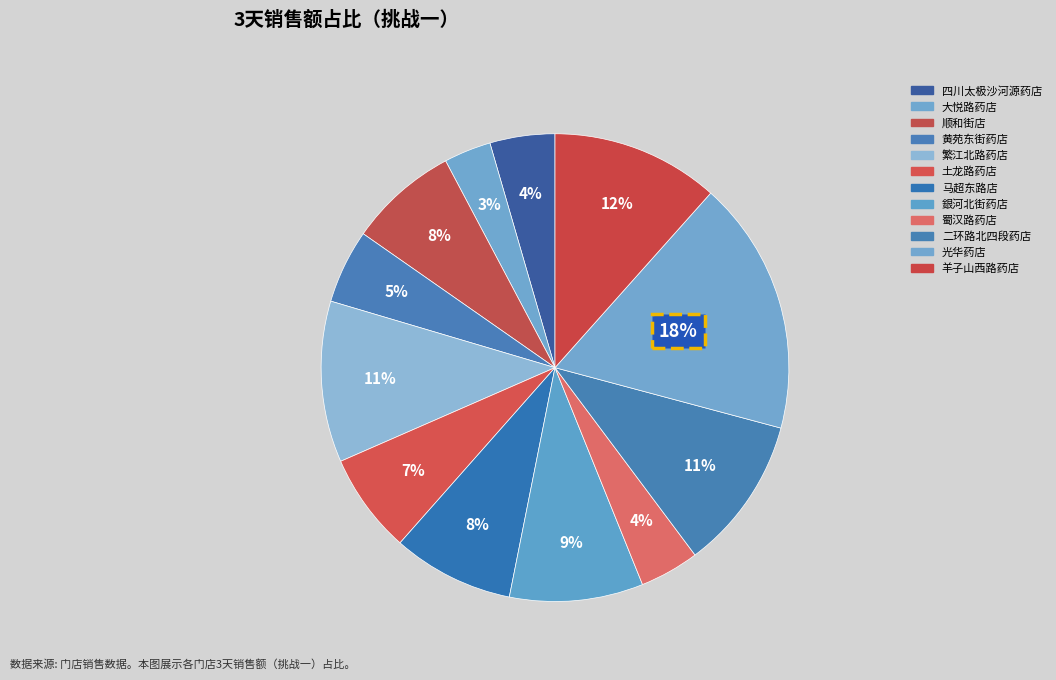

How many slices are in this pie chart?

12